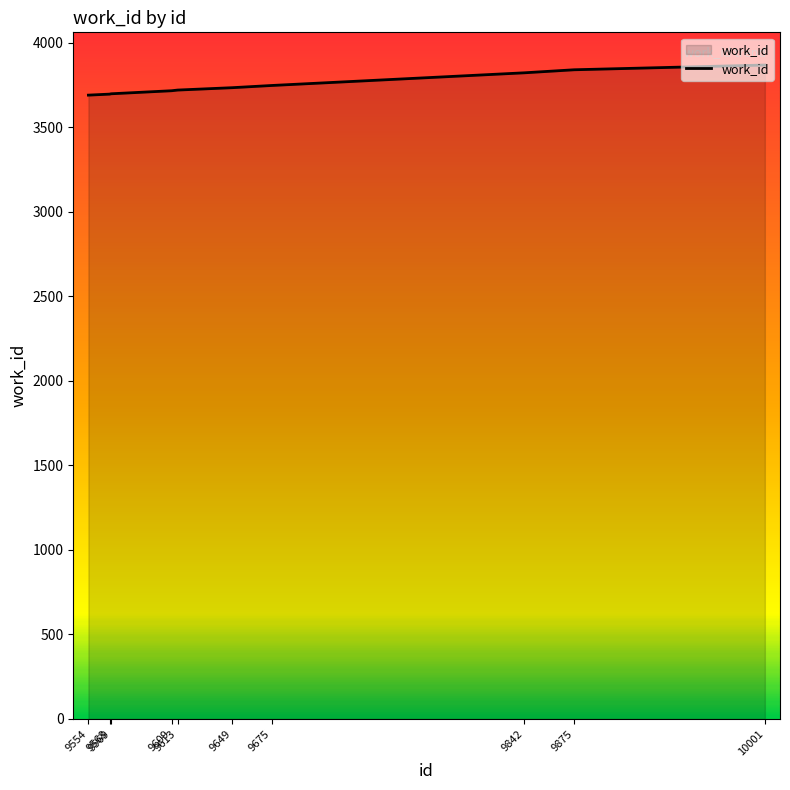

What is the greatest value displayed?

3867